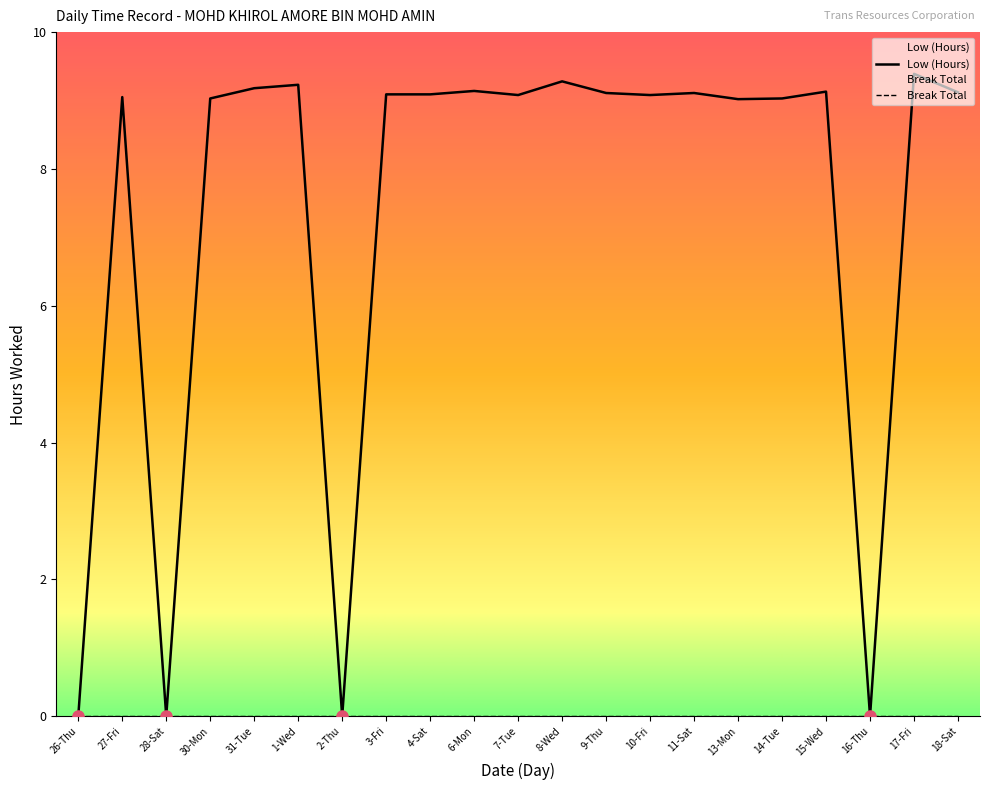

At which category does the data reach its first local peak?

27-Fri